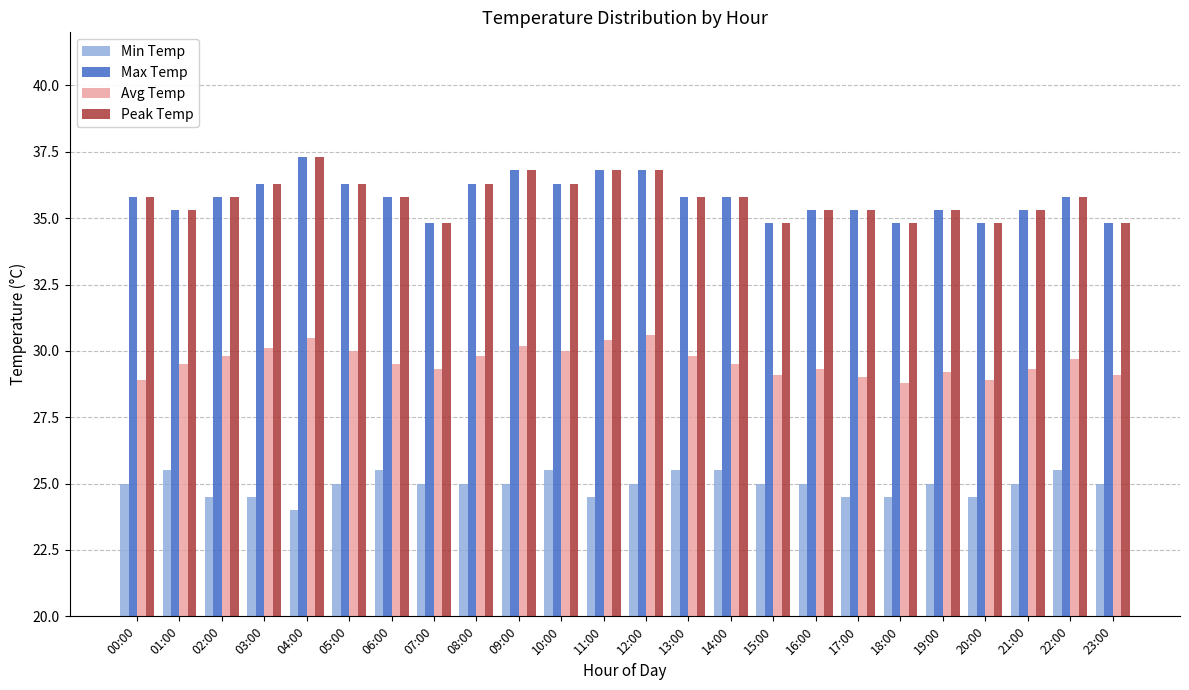

Which category has the lowest value across all series?

04:00